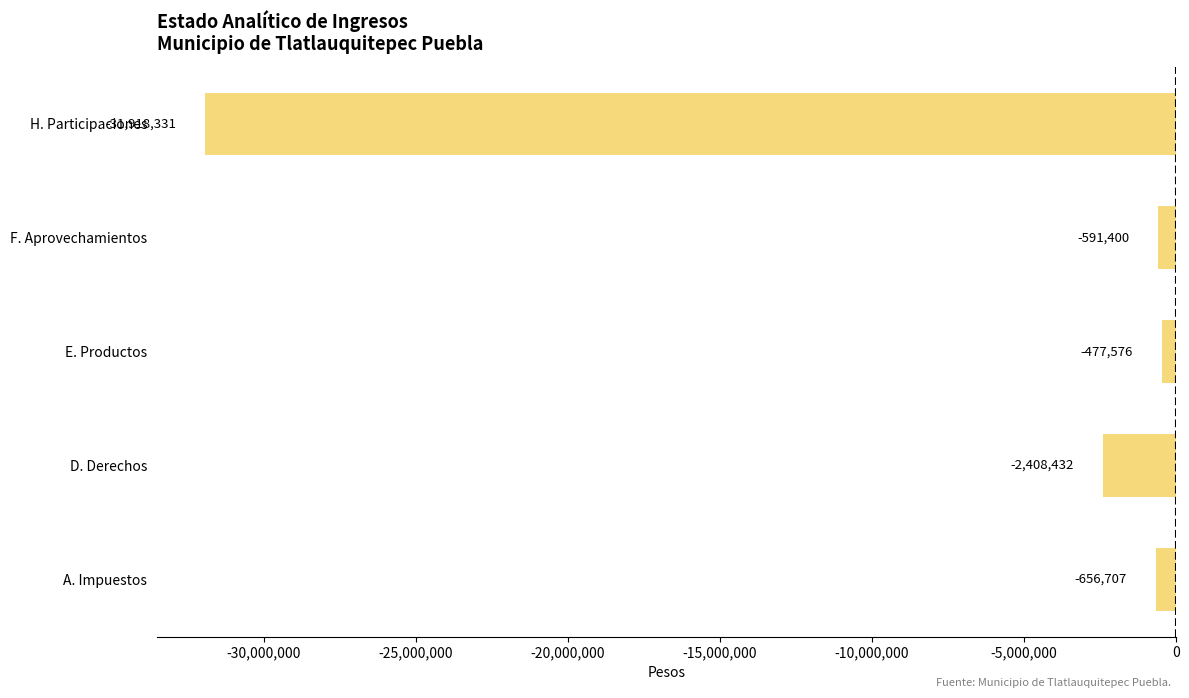

Is it true that the value at D. Derechos is -3448160.5?

False